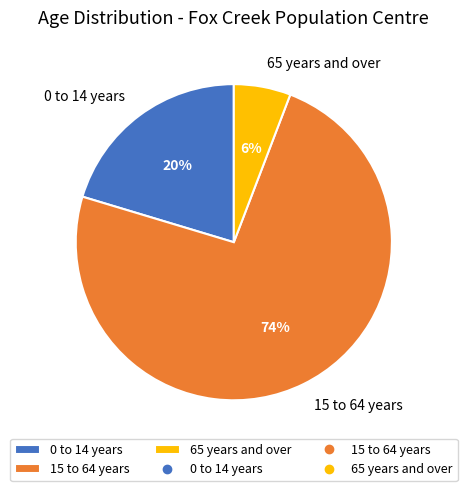

To the nearest percent, what percentage of the pie is 65 years and over?

6%